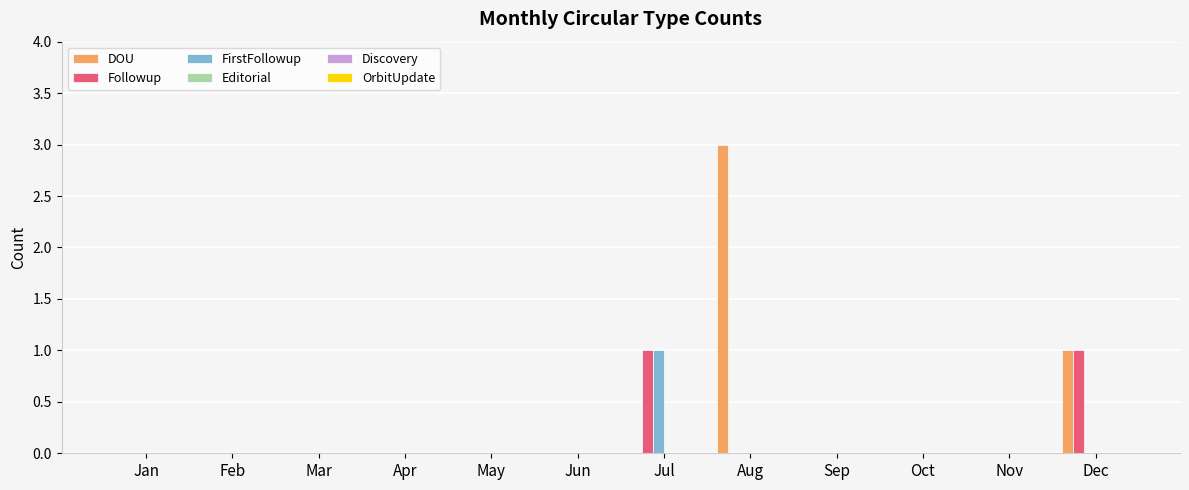

How many series are shown in this chart?

3